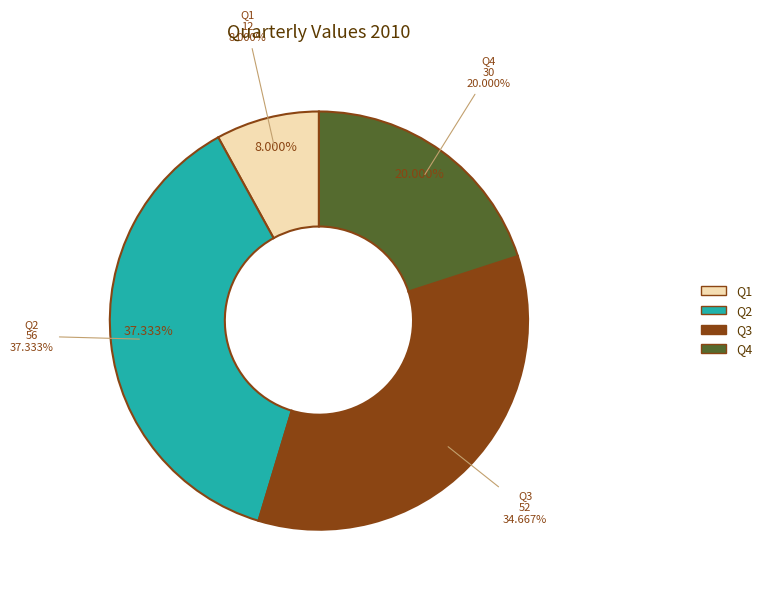

To the nearest percent, what is the difference between the largest and smallest slice percentages?

29%